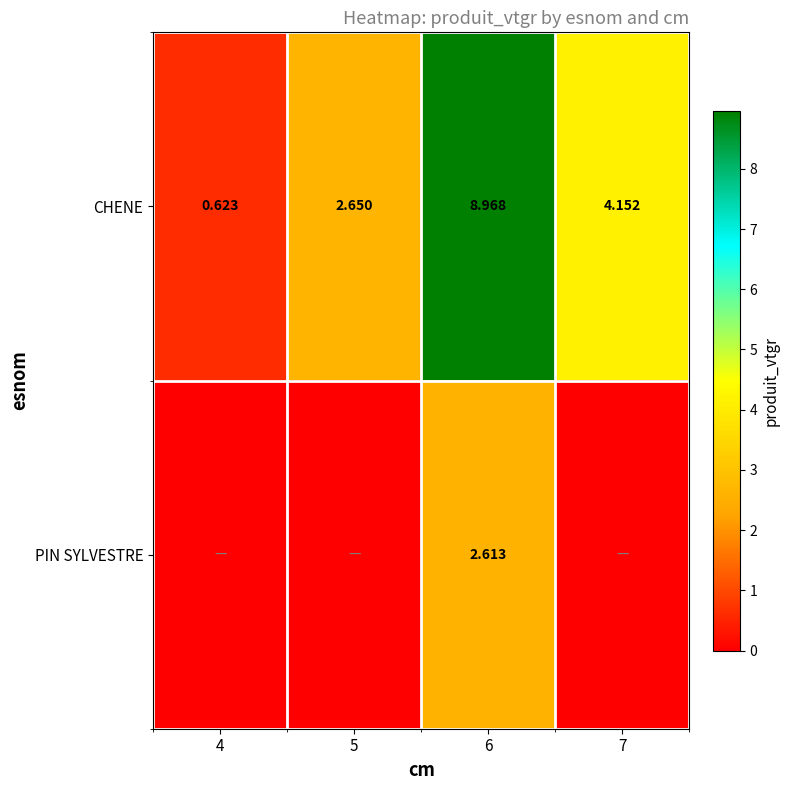

How many categories are shown in the chart?

4